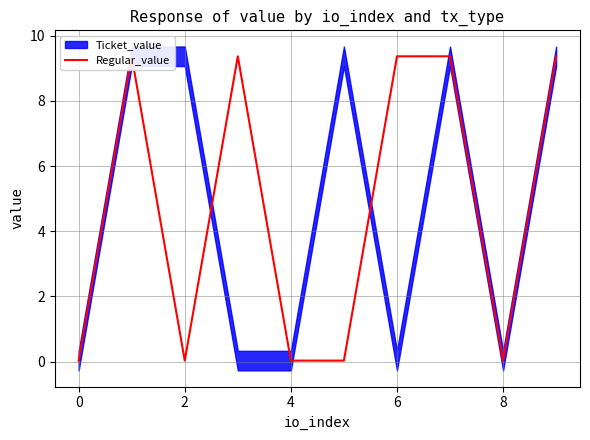

What is the label of the 3rd point from the left?

2